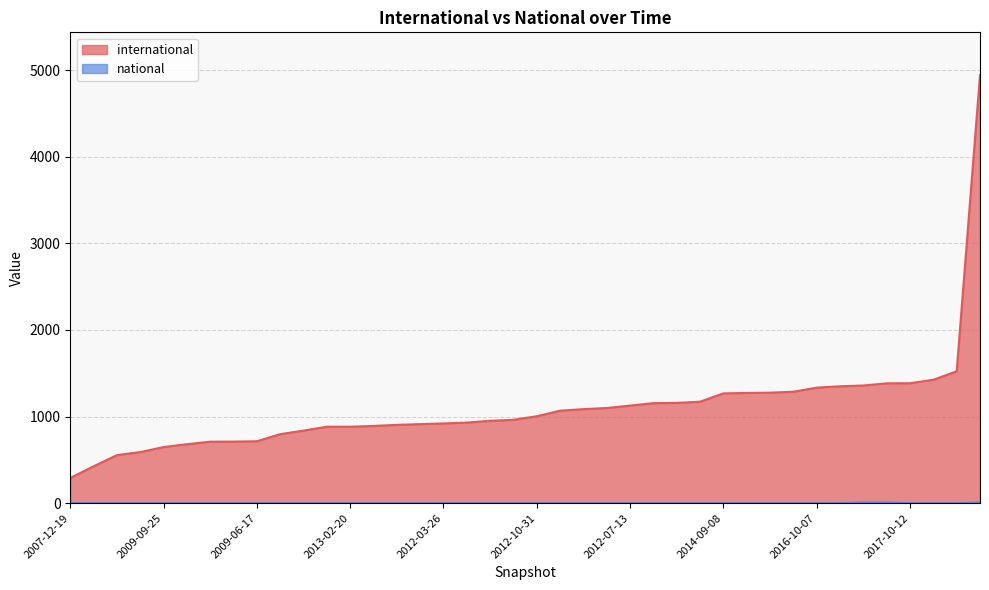

What are all the series names shown in the legend?

international, national